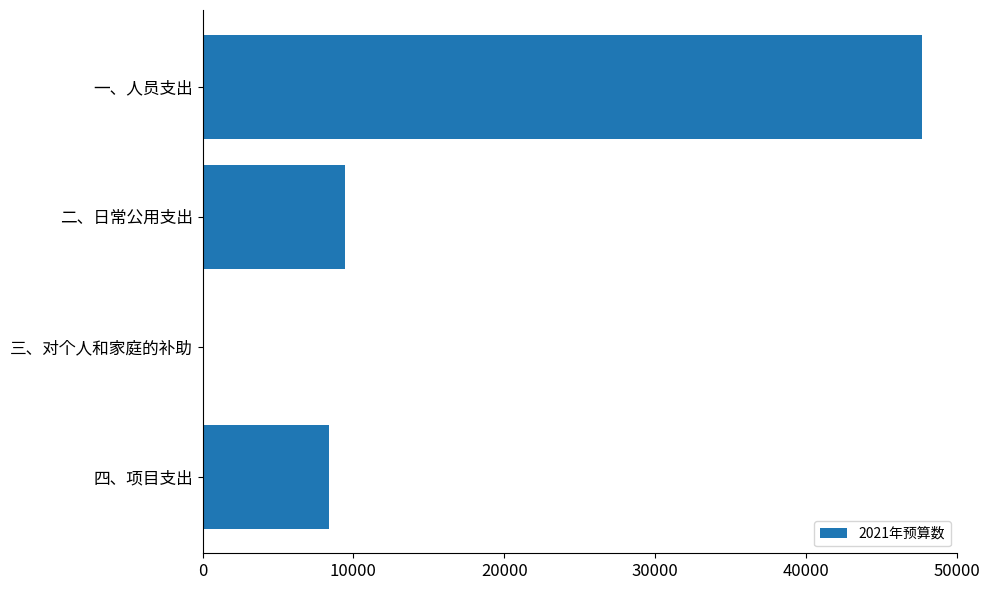

Count the number of data series in this chart.

1